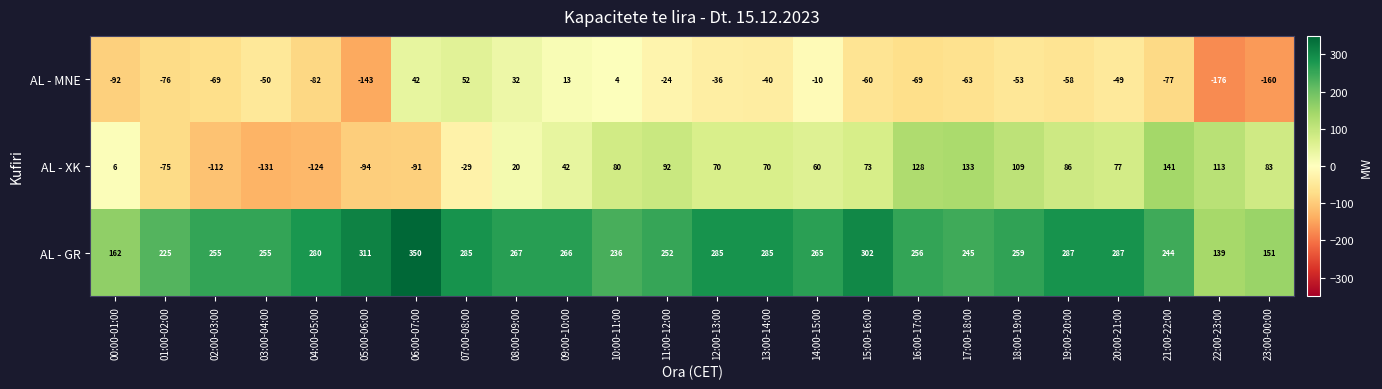

Count the number of data series in this chart.

3